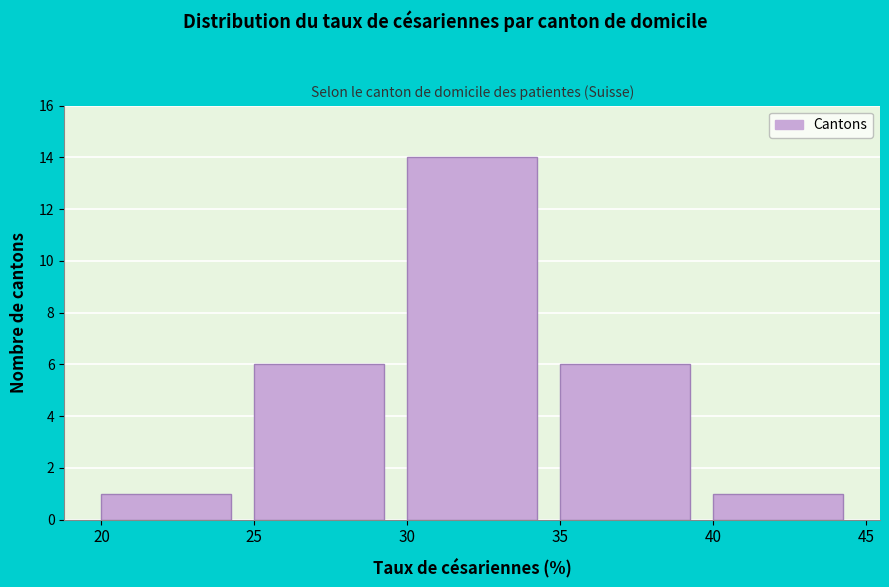

Over which range of the x-axis is the bar tallest?

30 to 35